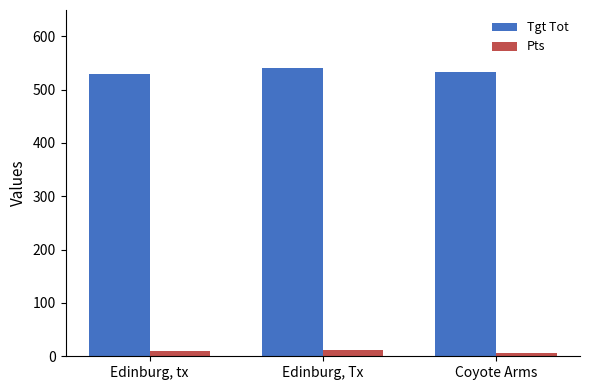

Which series has the largest range (max minus min)?

Tgt Tot